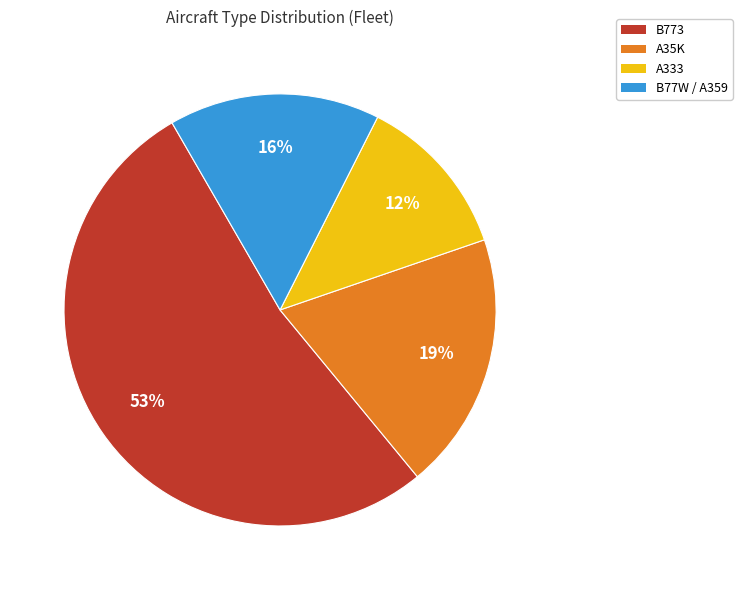

Rank the categories by value from highest to lowest.

B773, A35K, B77W / A359, A333